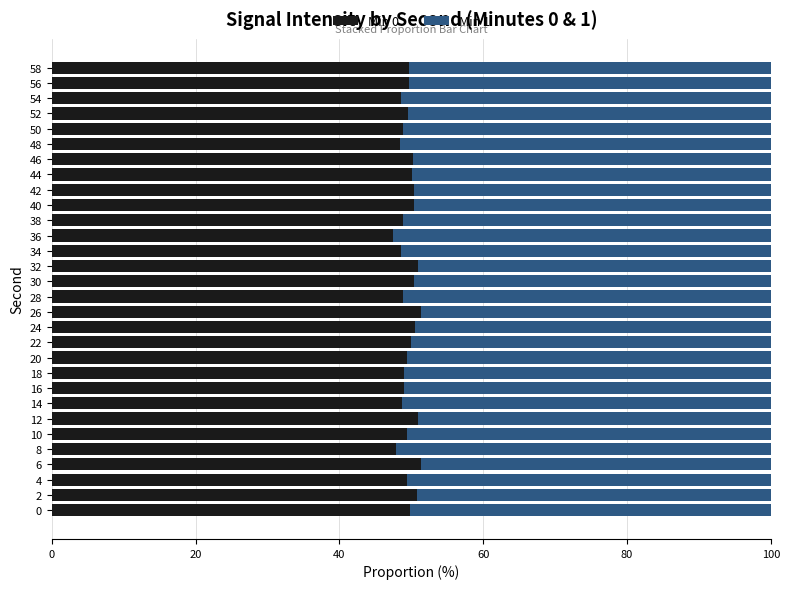

What is the highest value of the Min 0 series?

51.3